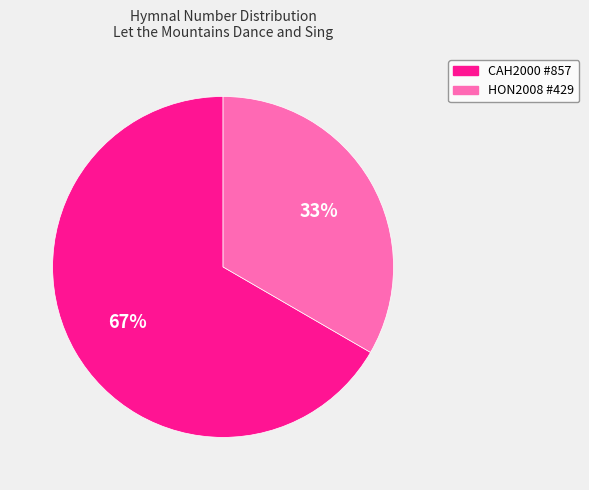

What percentage is the CAH2000 #857 slice, to the nearest percent?

67%